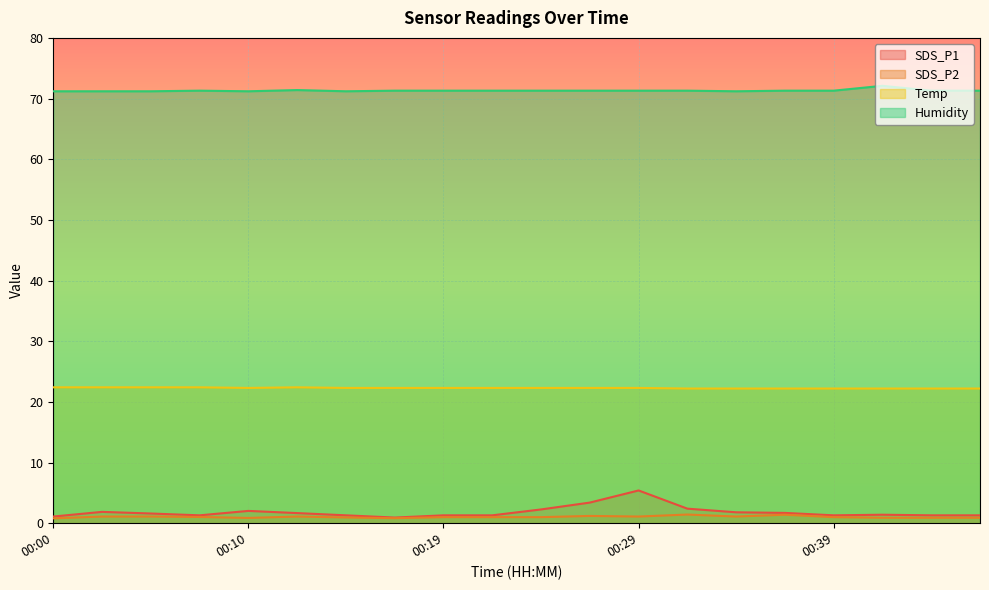

At 00:05, list the series in order from smallest to largest.

SDS_P2, SDS_P1, Temp, Humidity